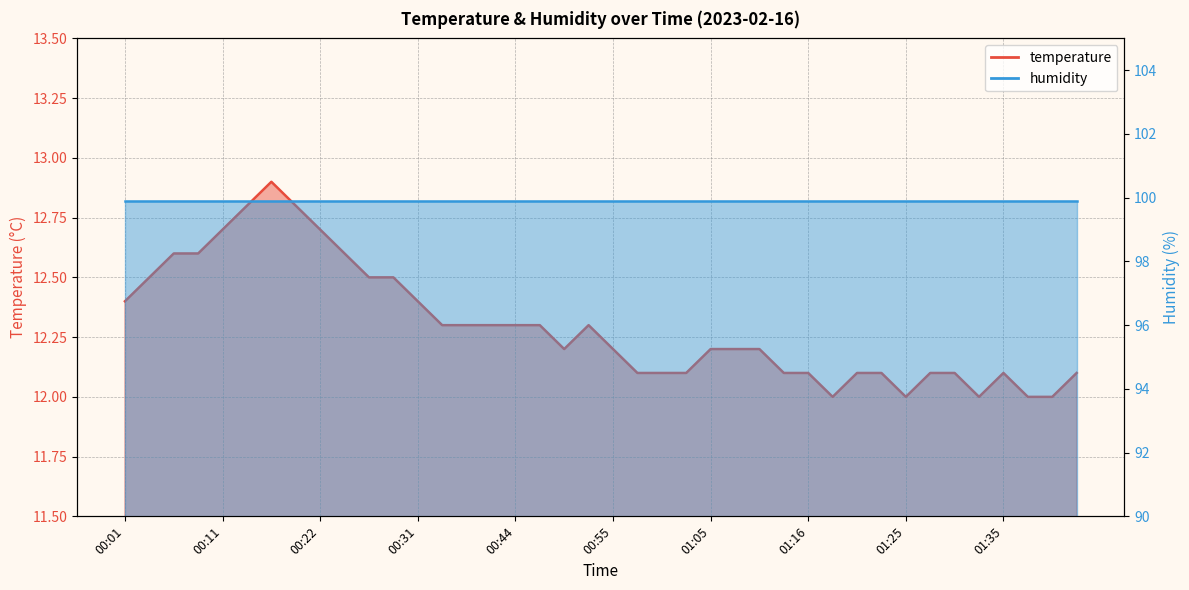

List the labels in order of value, smallest first.

01:18, 01:25, 01:33, 01:38, 01:46, 00:57, 01:00, 01:02, 01:13, 01:16, 01:20, 01:23, 01:28, 01:31, 01:35, 01:48, 00:49, 00:55, 01:05, 01:07, 01:10, 00:36, 00:39, 00:41, 00:44, 00:47, 00:52, 00:01, 00:31, 00:04, 00:26, 00:29, 00:06, 00:09, 00:24, 00:11, 00:22, 00:14, 00:19, 00:17